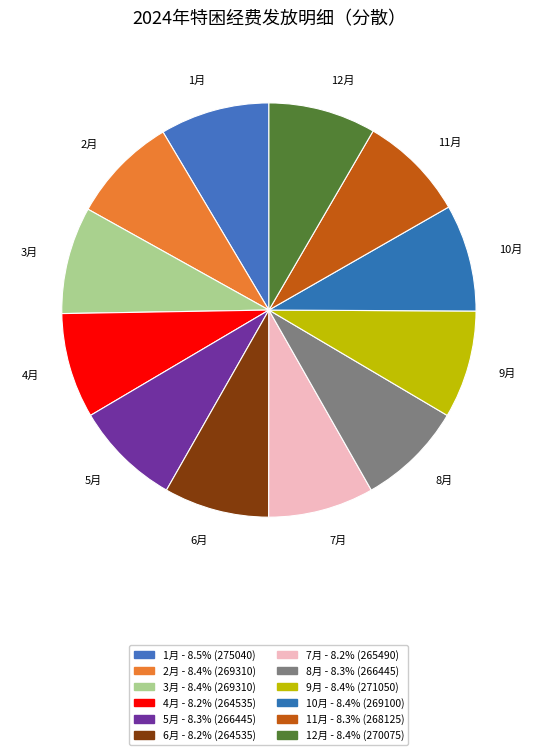

How many segments does this pie chart have?

12